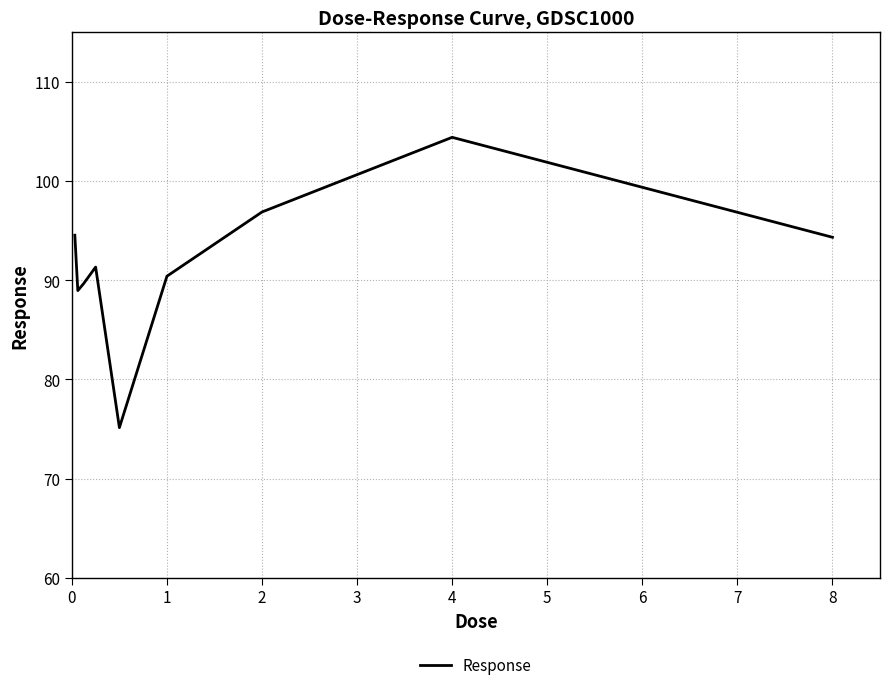

What is the minimum value shown in the chart?

75.1